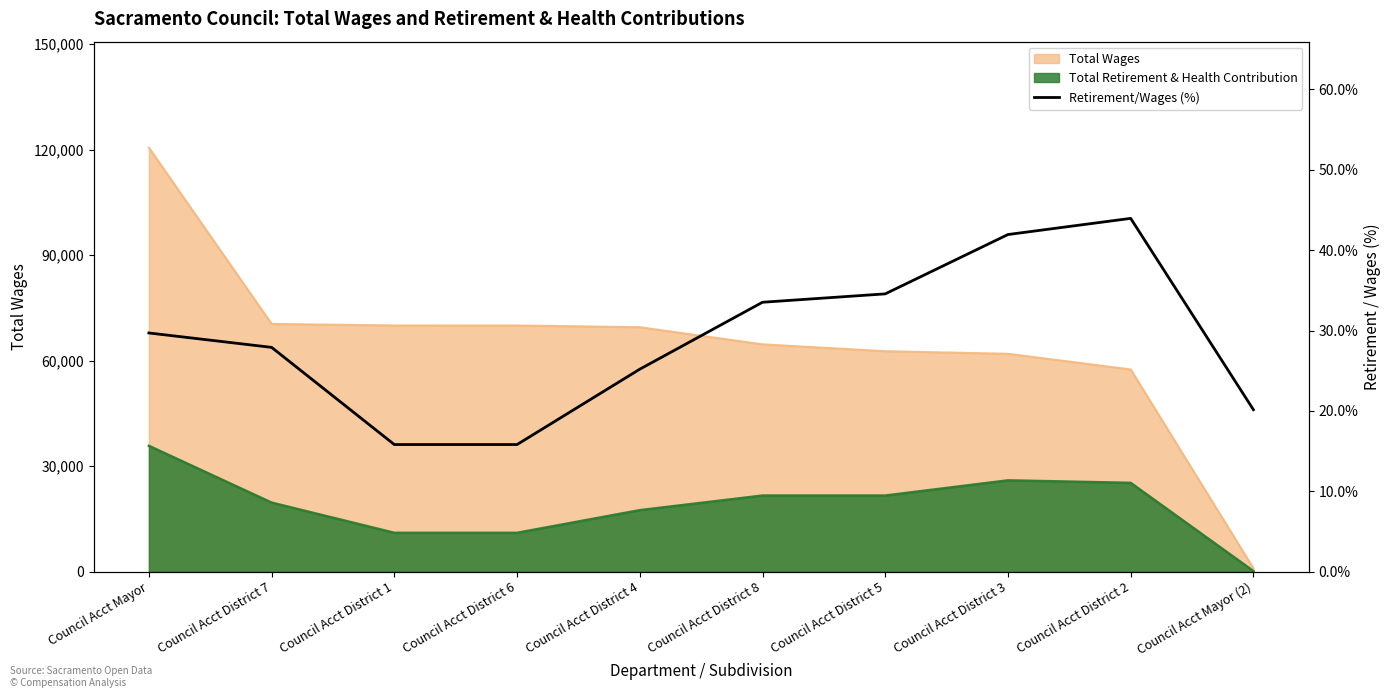

At which label does the data first exceed 29?

Council Acct Mayor